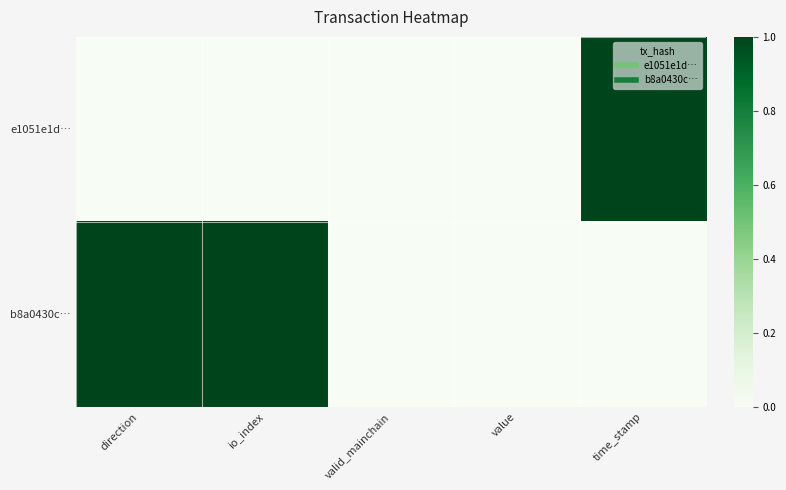

Which category has the highest value across all series?

time_stamp